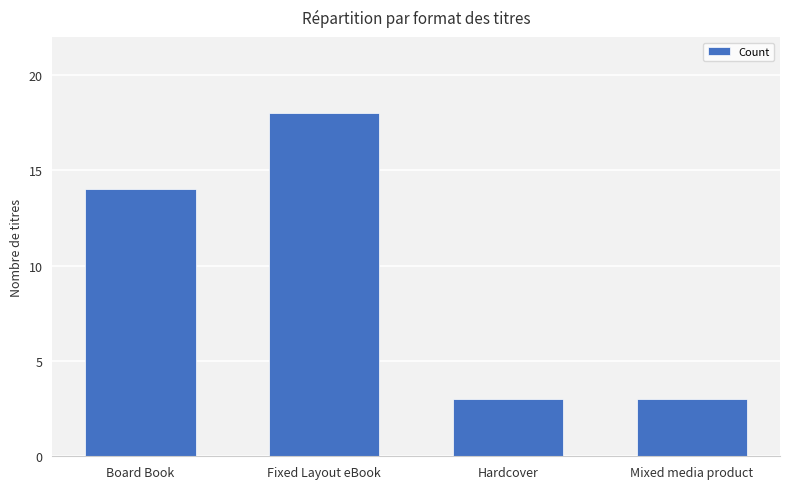

Read the value at Hardcover.

3